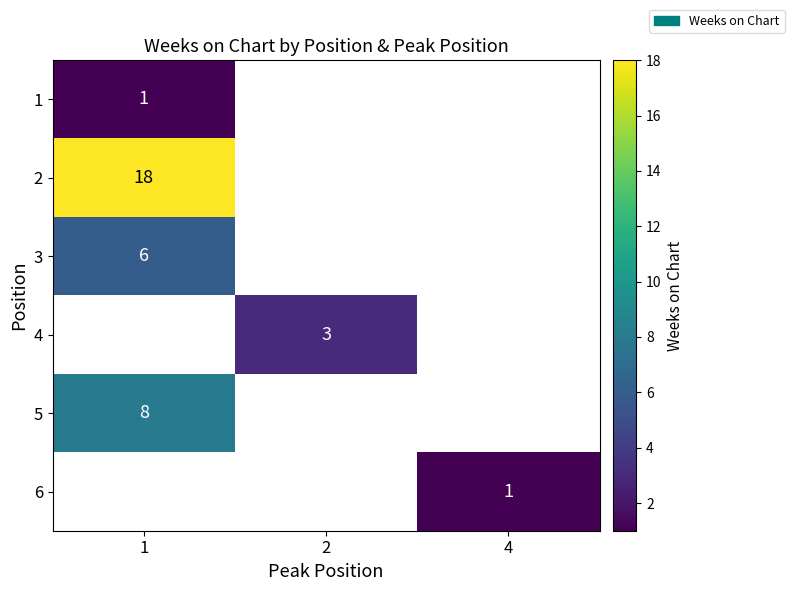

Is the value of 4 at 2 greater than the value of 2 at 1?

No